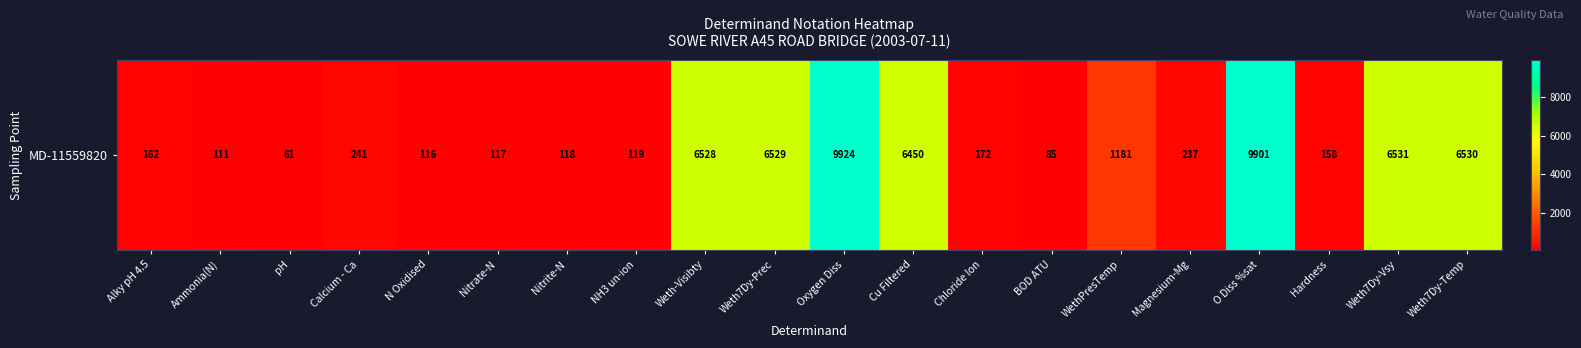

How many categories are shown in the chart?

20